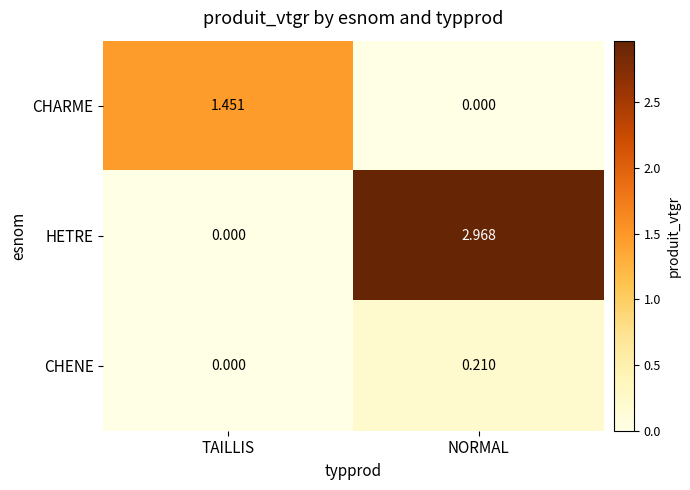

Which series has the widest spread of values?

HETRE